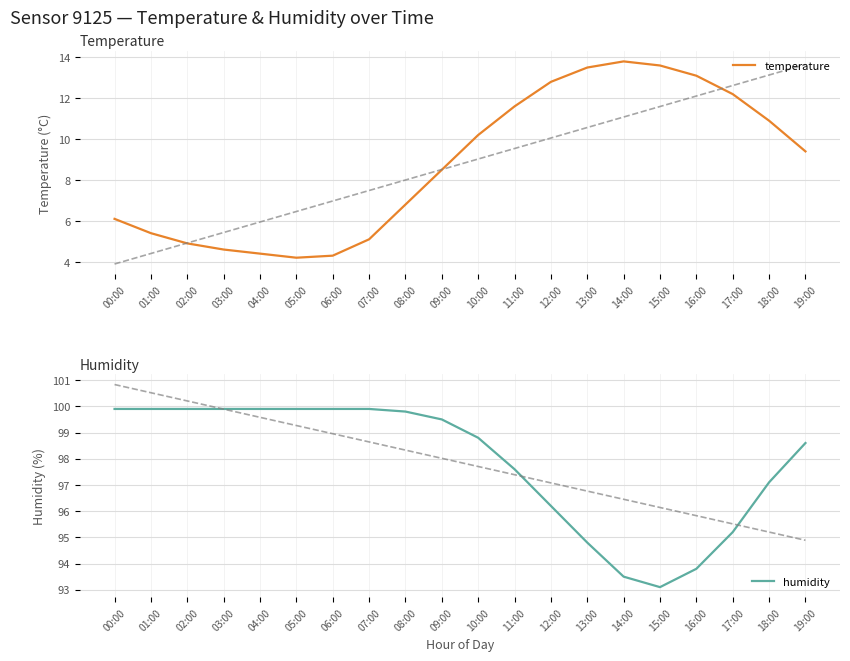

How many data points in temperature are less than 9?

10